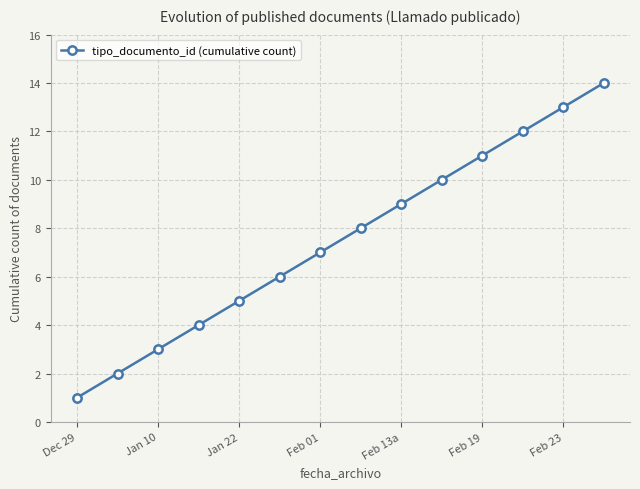

What is the smallest value displayed?

1